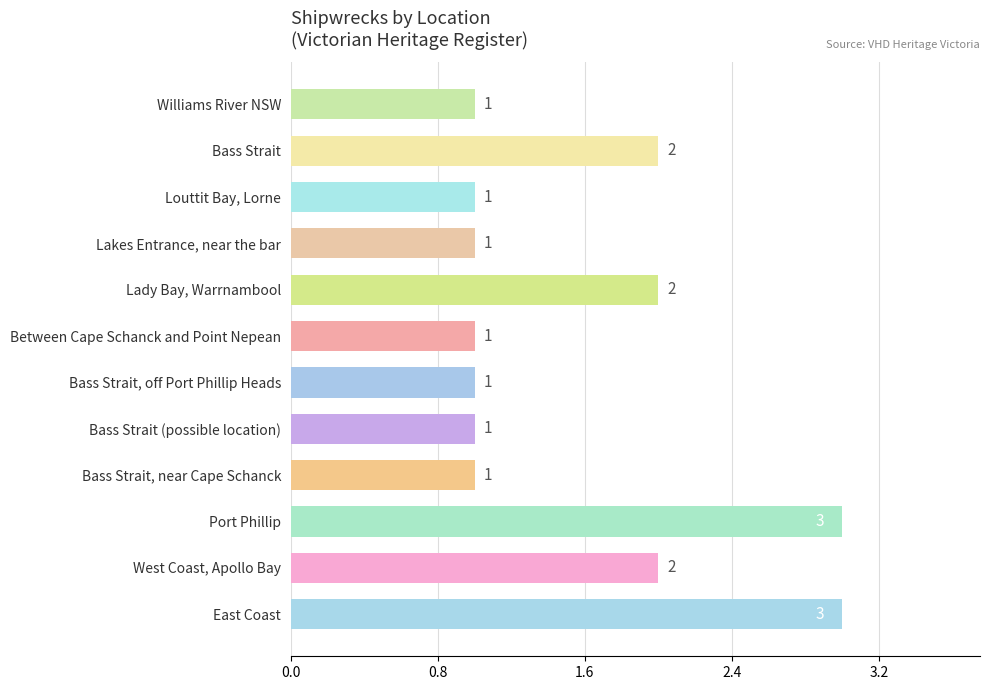

Count the number of data series in this chart.

1